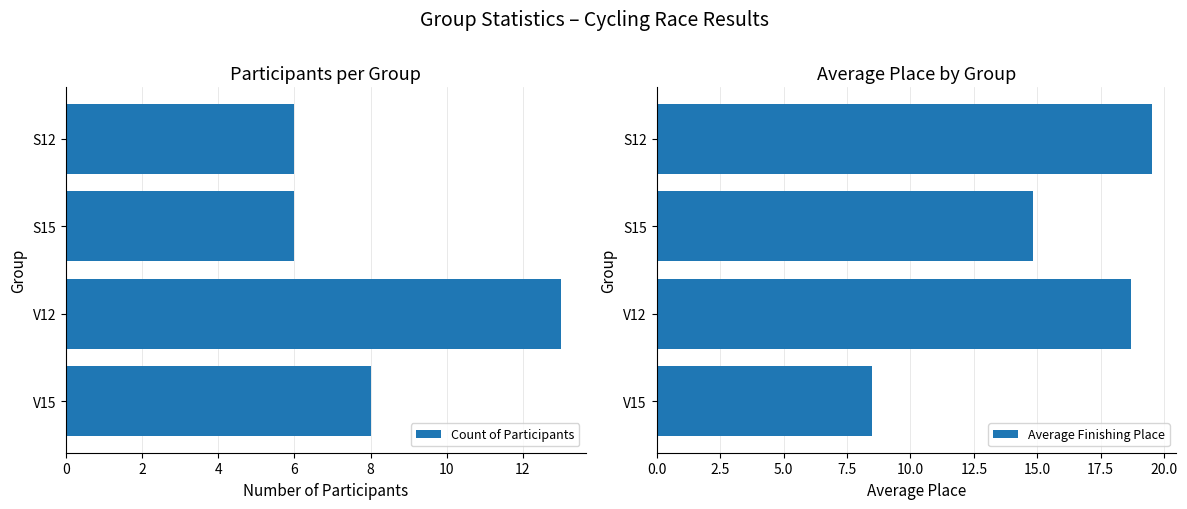

Which category has the highest value in the Count of Participants series?

V12